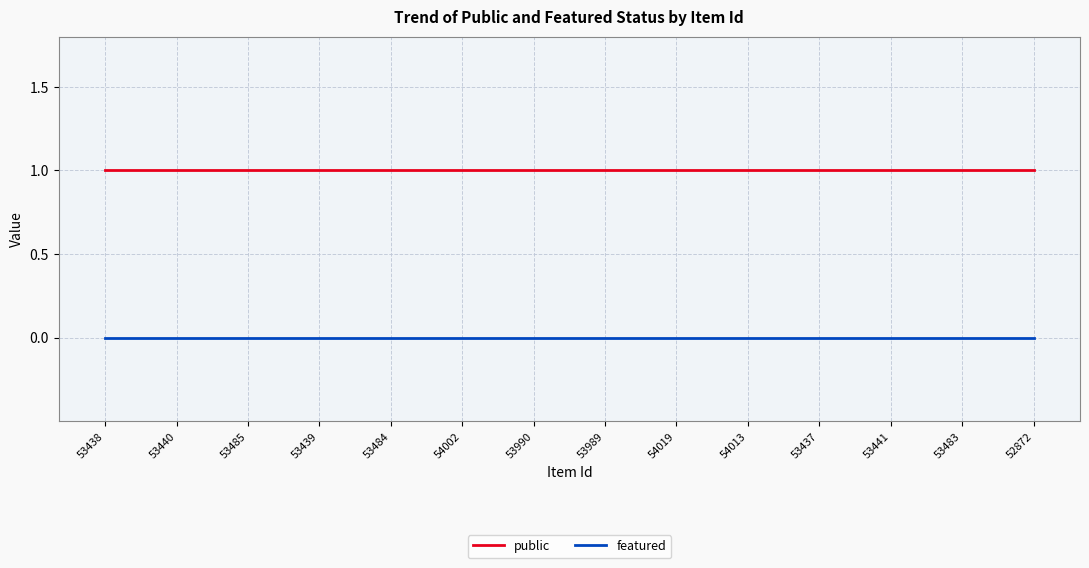

True or false: featured and public intersect in this chart.

False